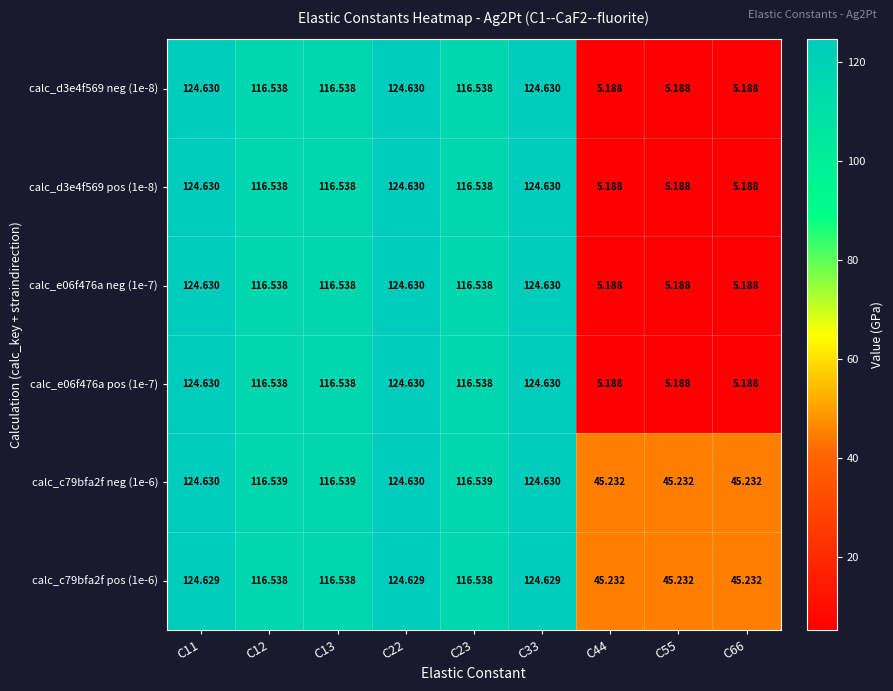

Is the value of calc_c79bfa2f neg (1e-6) at C12 greater than the value of calc_d3e4f569 pos (1e-8) at C13?

Yes